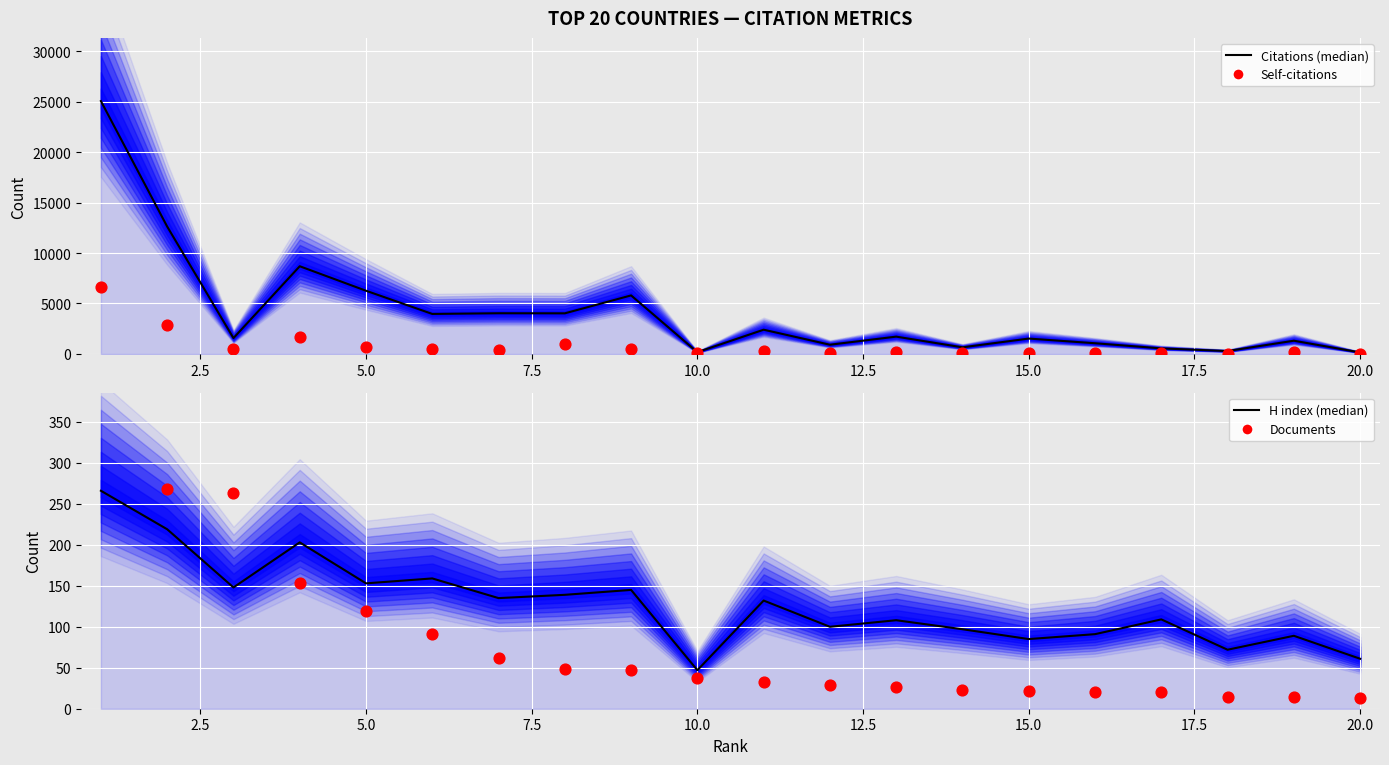

At how many categories does at least one series exceed 19647?

1